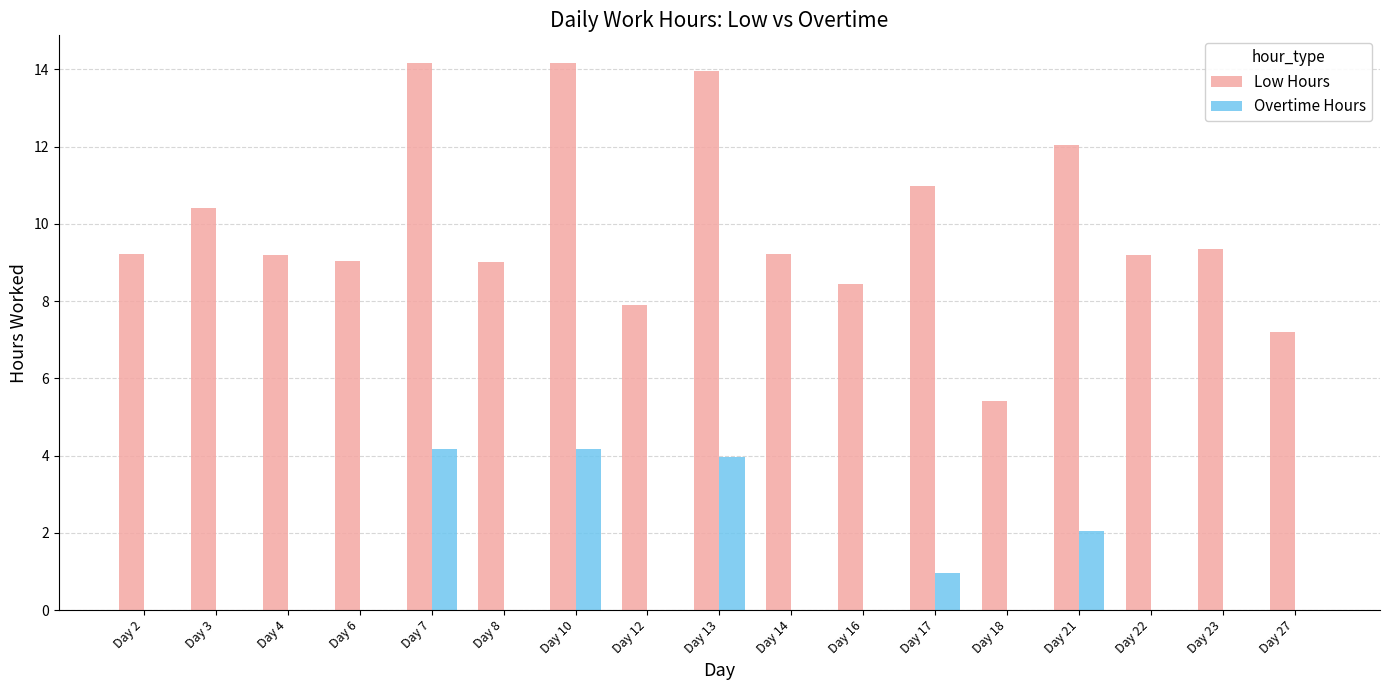

Count the number of categories in the chart.

17